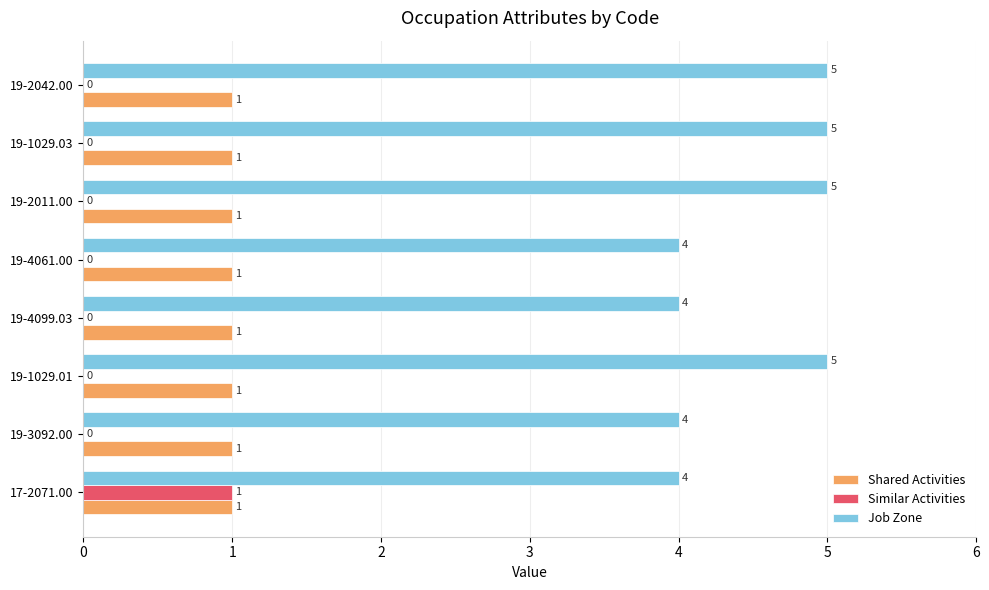

Is it true that Job Zone equals 4 at 17-2071.00?

True